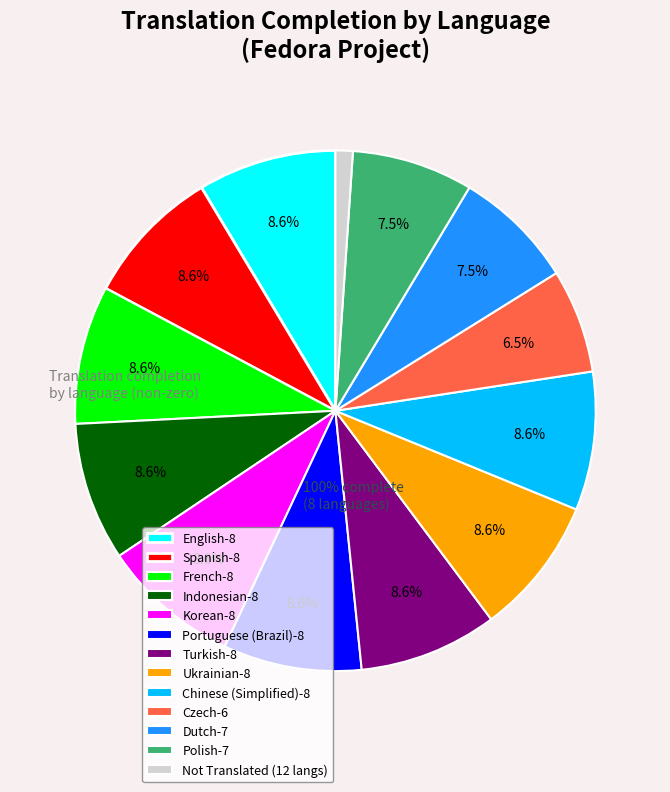

To the nearest percent, what is the difference between the largest and smallest slice percentages?

8%